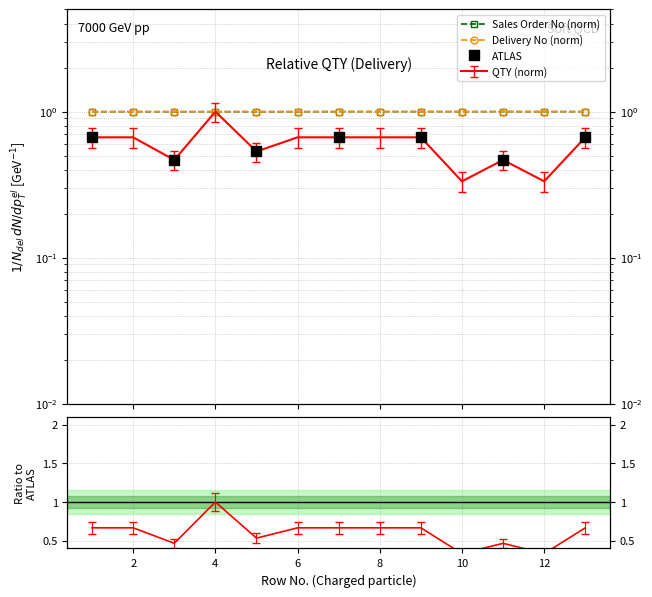

Is it true that Sales Order No equals 1.0 at 9?

True